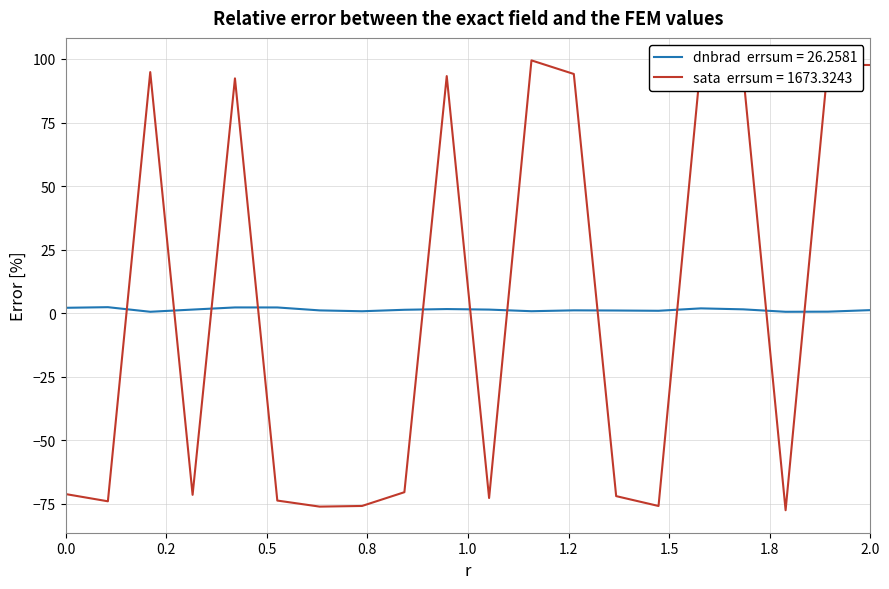

What is the greatest value displayed?

99.4